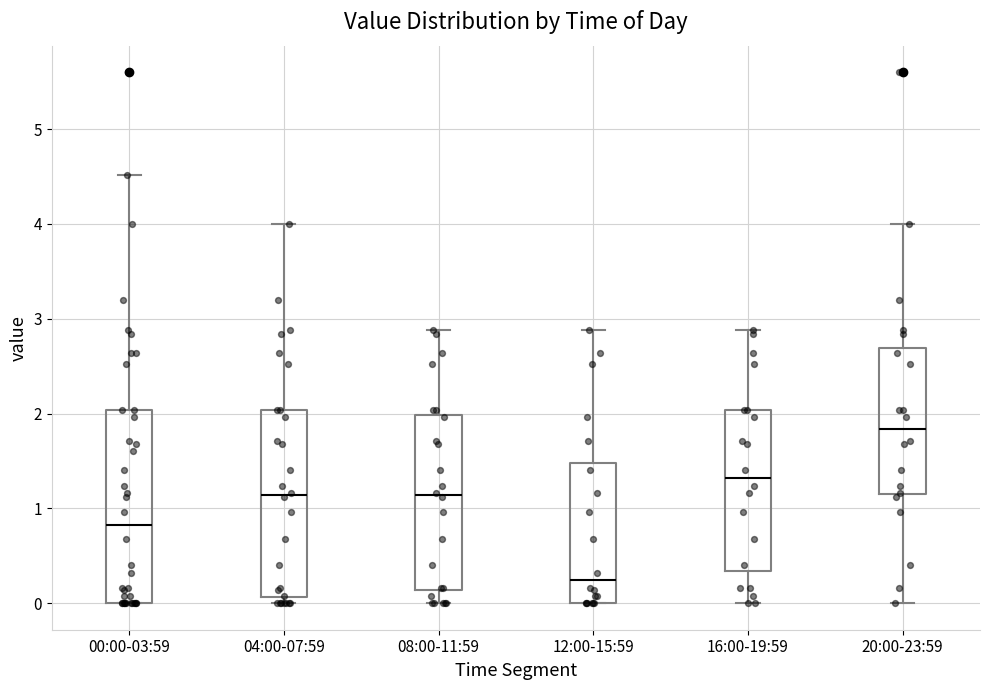

Reading left to right, read every box against the y-axis: the position of its median line, the range the box covers, and the ends of its whiskers. The values are not printed on the chart, so give them approximately, as read against the axis.

00:00-03:59: median 0.8, box 0.0 to 2.0, whiskers 0.0 to 4.5
04:00-07:59: median 1.1, box 0.1 to 2.0, whiskers 0.0 to 4.0
08:00-11:59: median 1.1, box 0.1 to 2.0, whiskers 0.0 to 2.9
12:00-15:59: median 0.2, box 0.0 to 1.5, whiskers 0.0 to 2.9
16:00-19:59: median 1.3, box 0.3 to 2.0, whiskers 0.0 to 2.9
20:00-23:59: median 1.8, box 1.2 to 2.7, whiskers 0.0 to 4.0